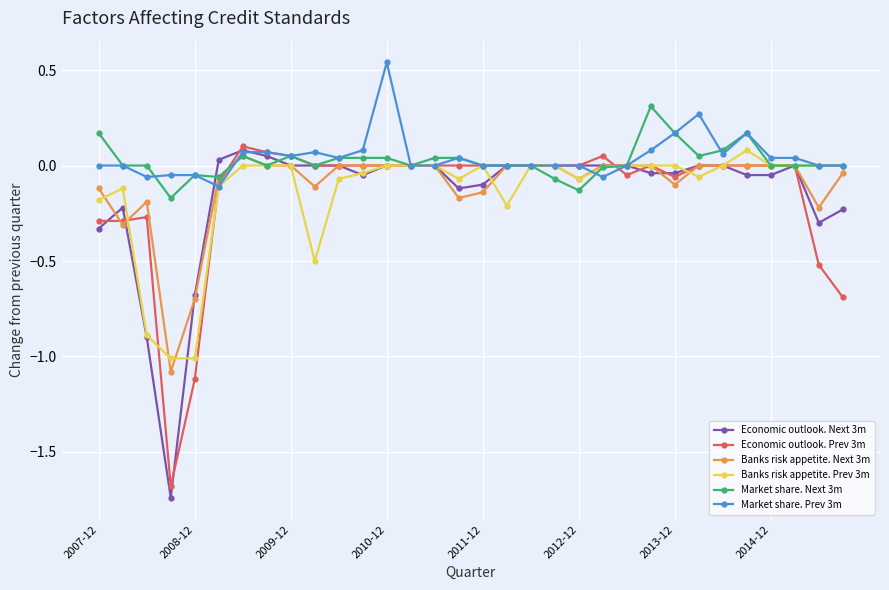

What are all the series names shown in the legend?

Economic outlook. Next 3m, Economic outlook. Prev 3m, Banks risk appetite. Next 3m, Banks risk appetite. Prev 3m, Market share. Next 3m, Market share. Prev 3m